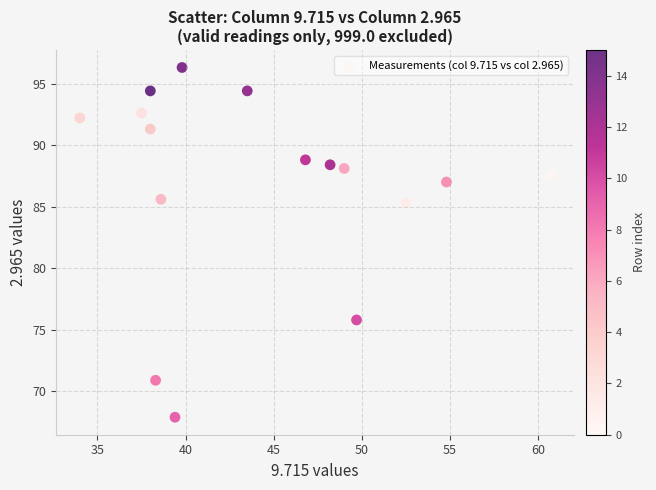

What is the range of X values (max minus min)?

26.7